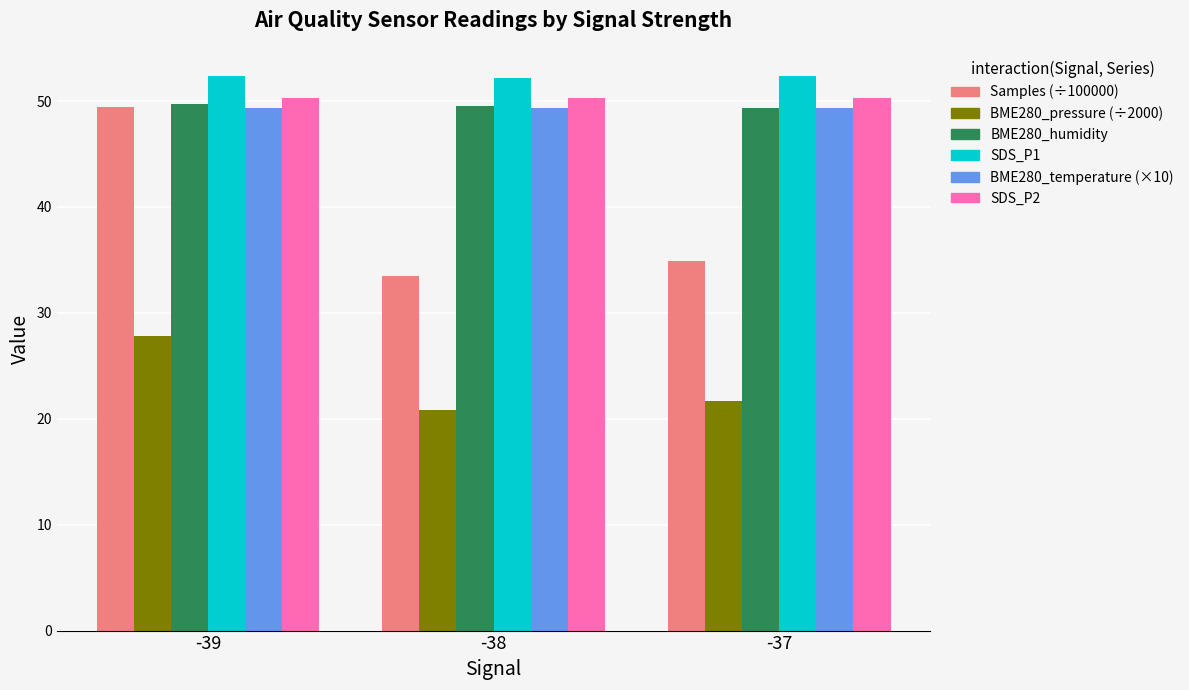

What is the difference between the highest and lowest values at -39?

24.6